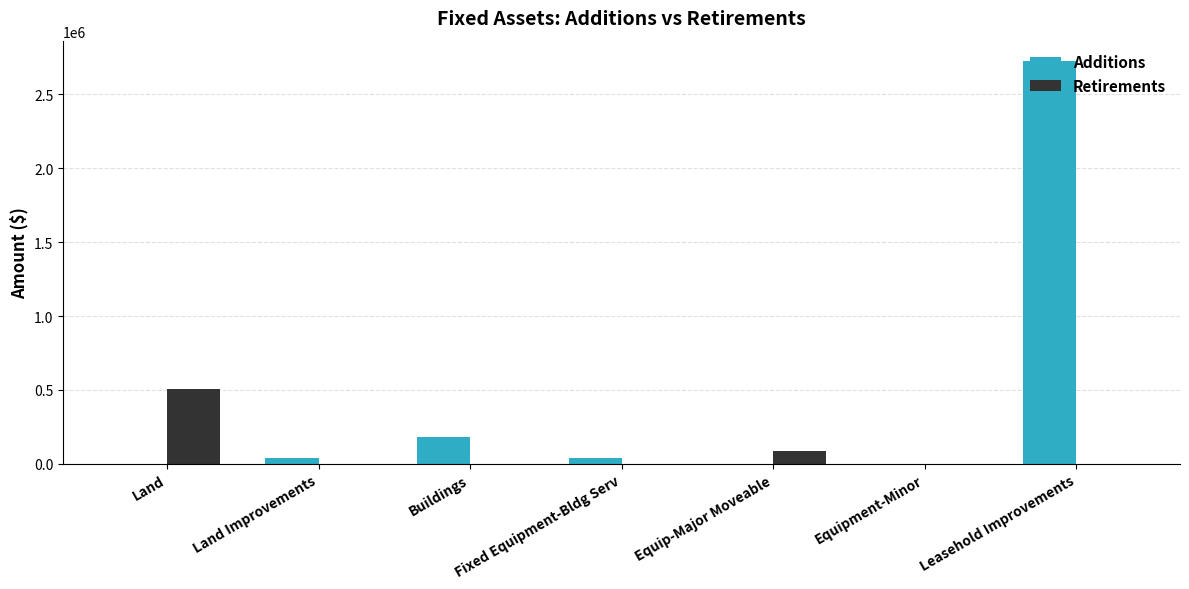

What is the highest value of the Additions series?

2727009